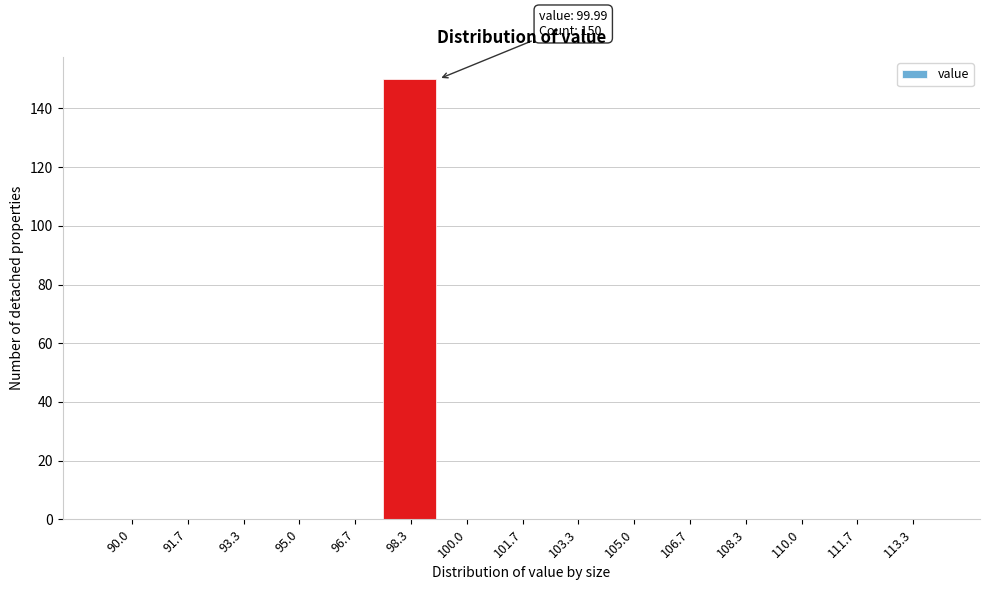

Reading left to right, extract all data points from this chart.

90.0=0	91.7=0	93.3=0	95.0=0	96.7=0	98.3=150	100.0=0	101.7=0	103.3=0	105.0=0	106.7=0	108.3=0	110.0=0	111.7=0	113.3=0